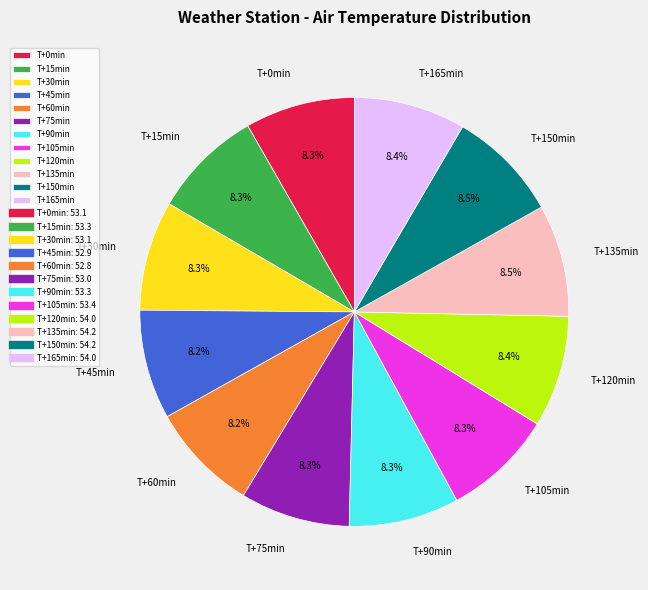

What portion of the pie excludes T+75min?

91.7%